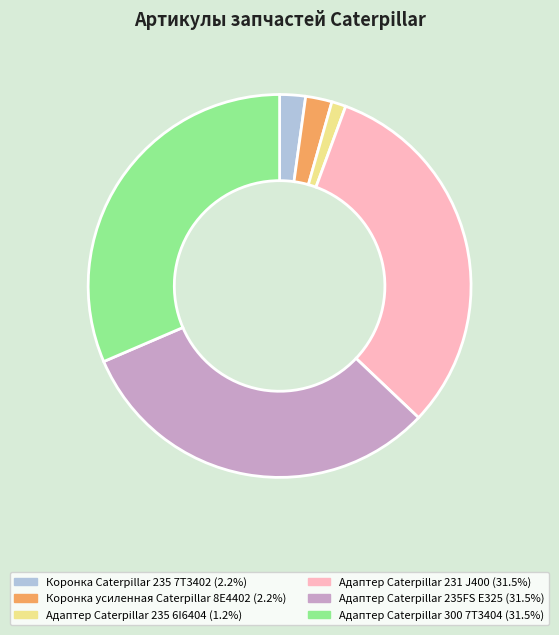

Does Адаптер Caterpillar 235 6I6404 represent more than half of the total?

No